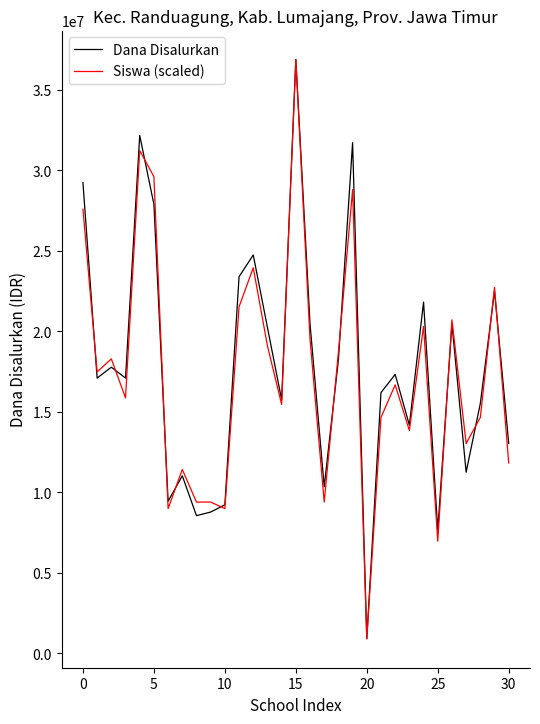

What is the minimum value shown in the chart?

900000.0